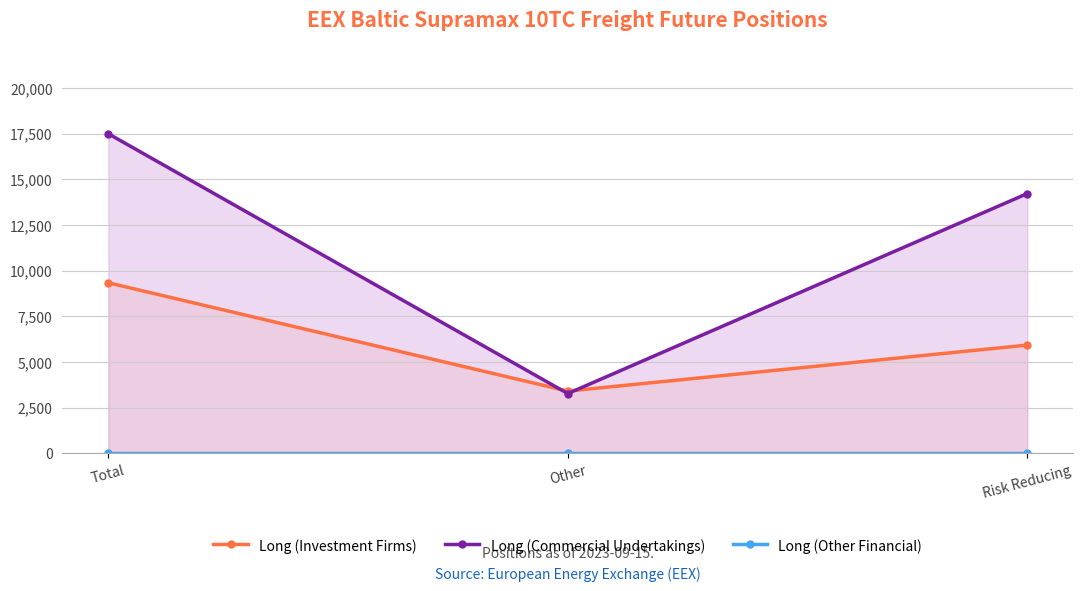

Which series has the largest total across all categories?

Long (Commercial Undertakings)